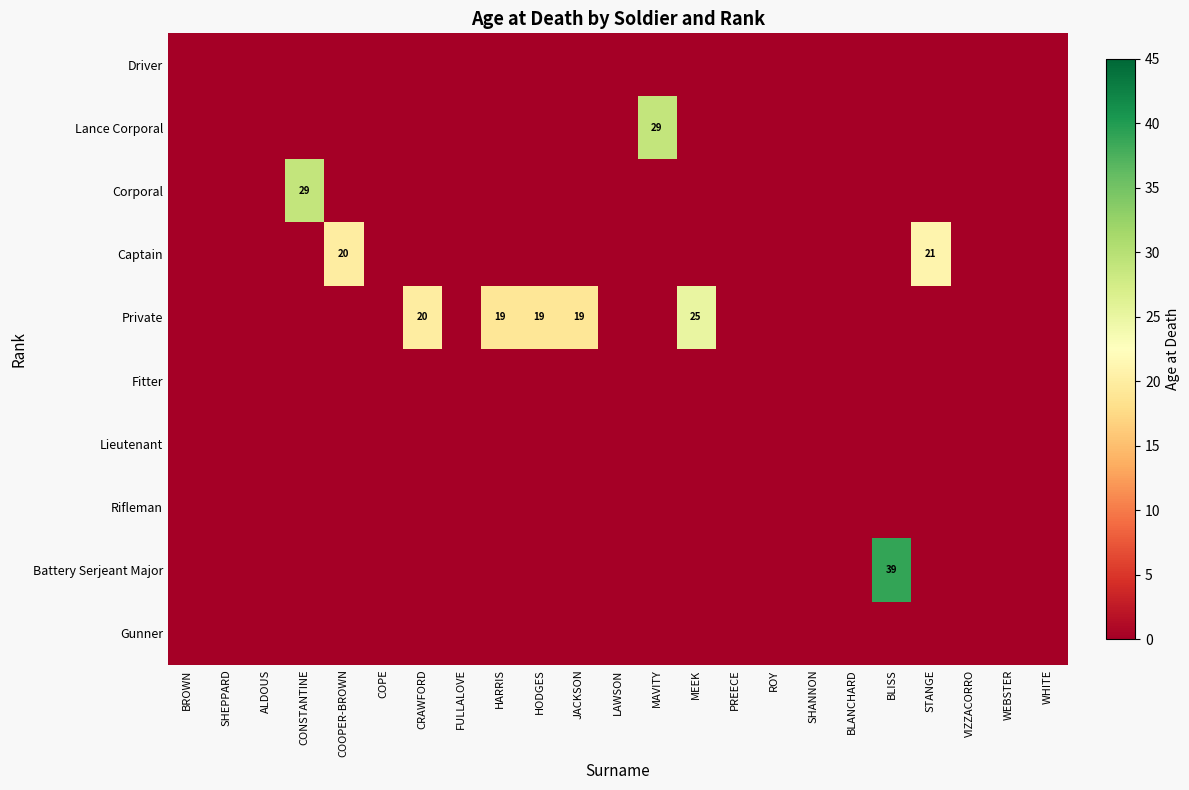

List the series in order of their peak value, highest first.

Battery Serjeant Major, Lance Corporal, Corporal, Private, Captain, Driver, Fitter, Lieutenant, Rifleman, Gunner